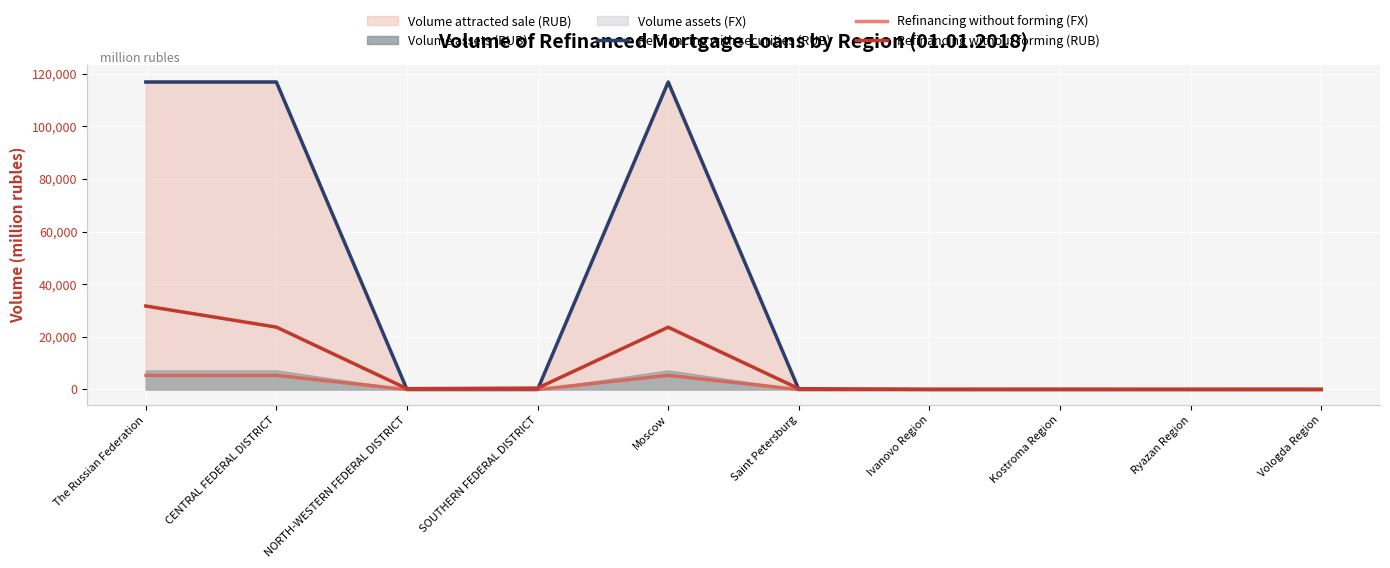

What is the total value across all series at Vologda Region?

1